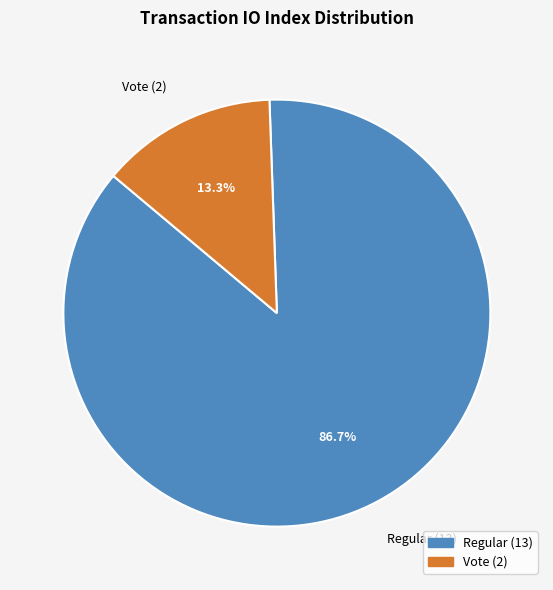

How many slices are in this pie chart?

2